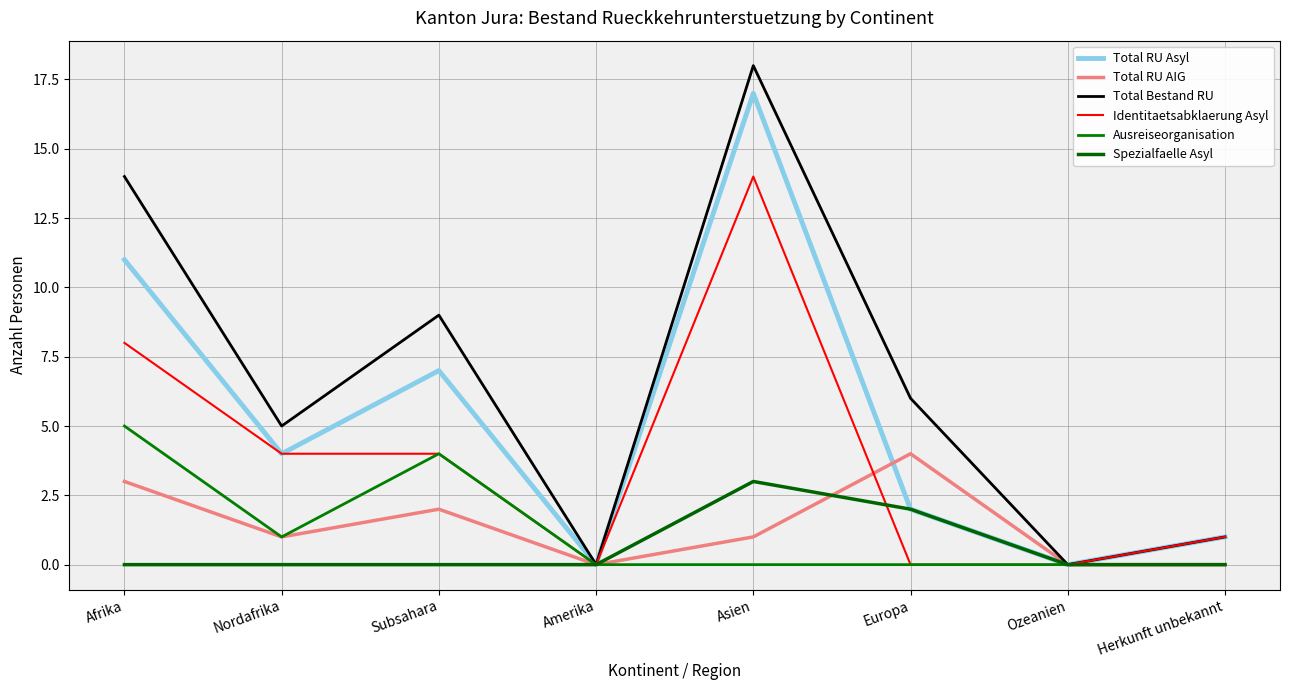

What is the difference between the Spezialfaelle Asyl values at Subsahara and Asien?

3